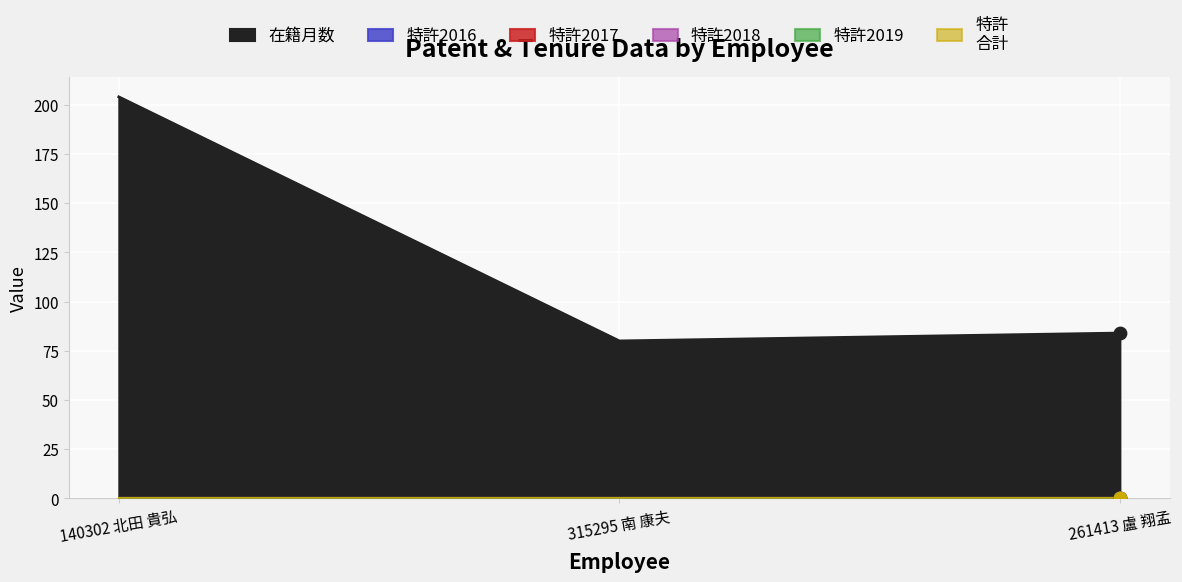

At how many categories does at least one series exceed 158?

1